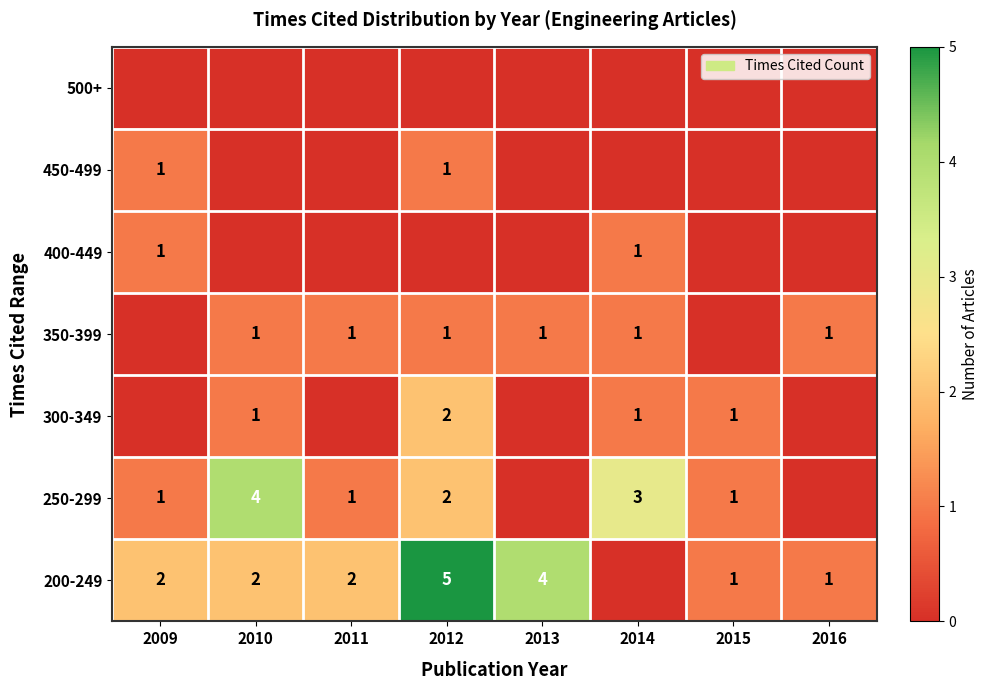

True or false: 400-449 has a value of 2 at 2014.

False